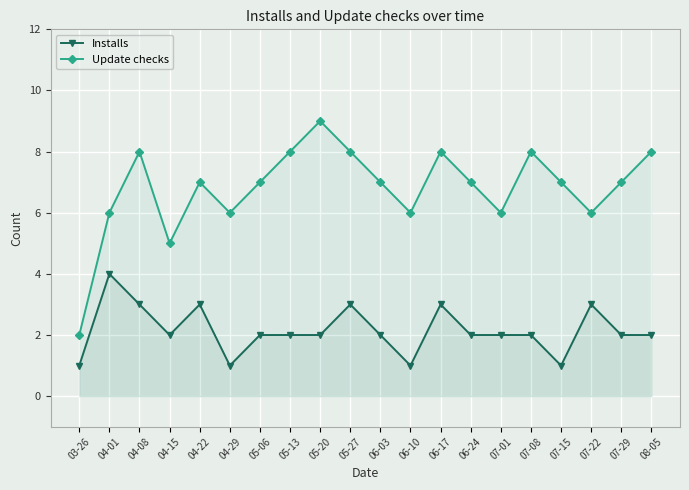

What are all the series names shown in the legend?

Installs, Update checks